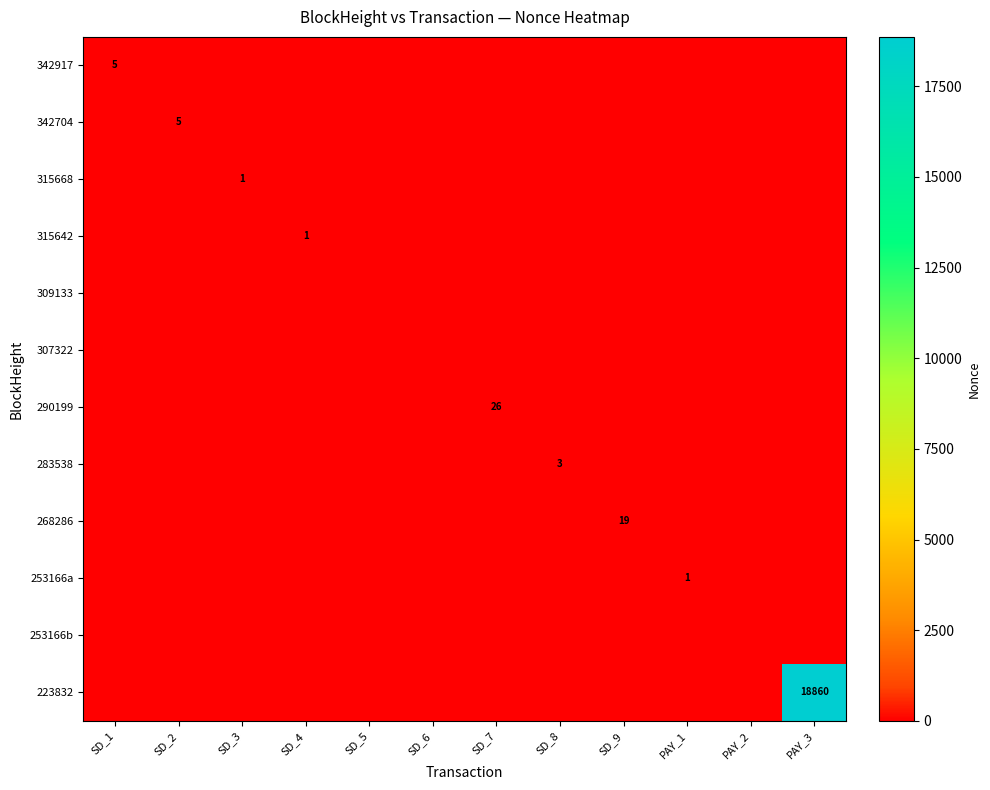

Is it true that 223832 equals 18860 at PAY_3?

True